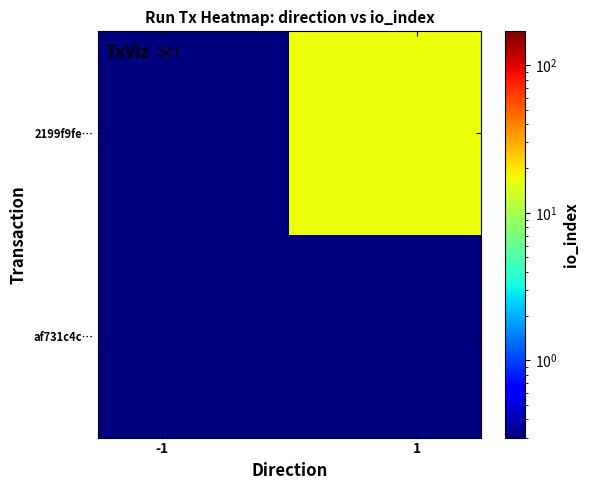

How many data points does each series have?

2